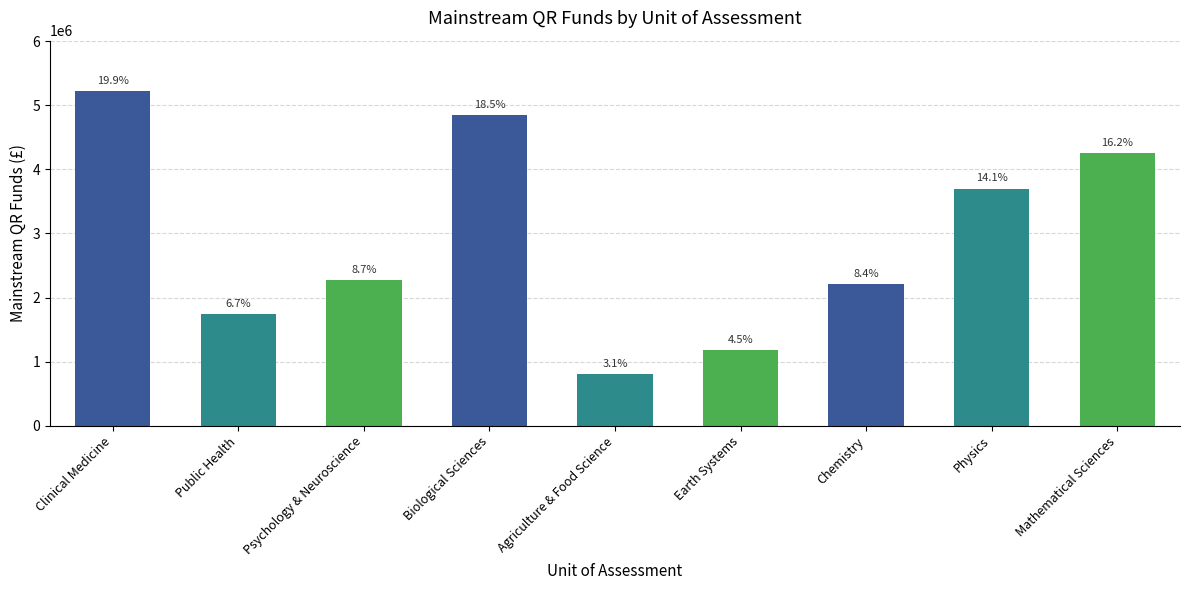

What position from the right is Clinical Medicine?

9